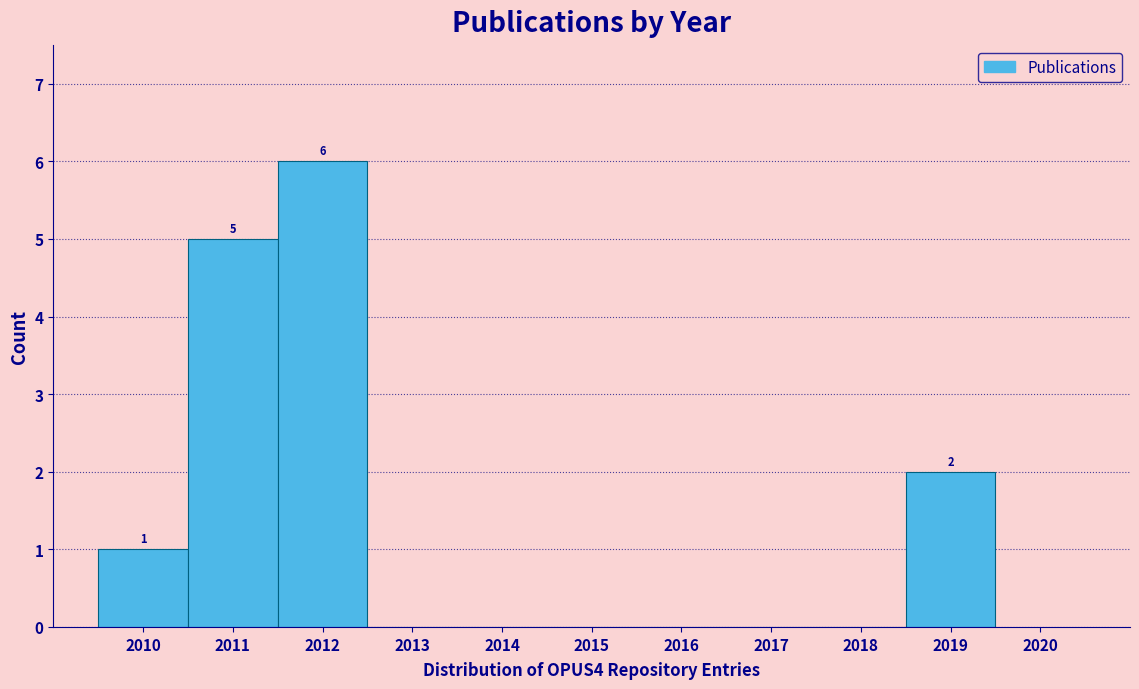

Over which range of the x-axis is the bar tallest?

2011.5 to 2012.5